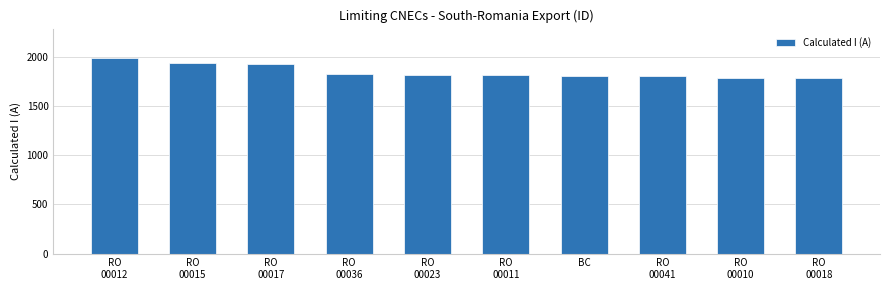

What is the value of the 9th bar from the left?

1788